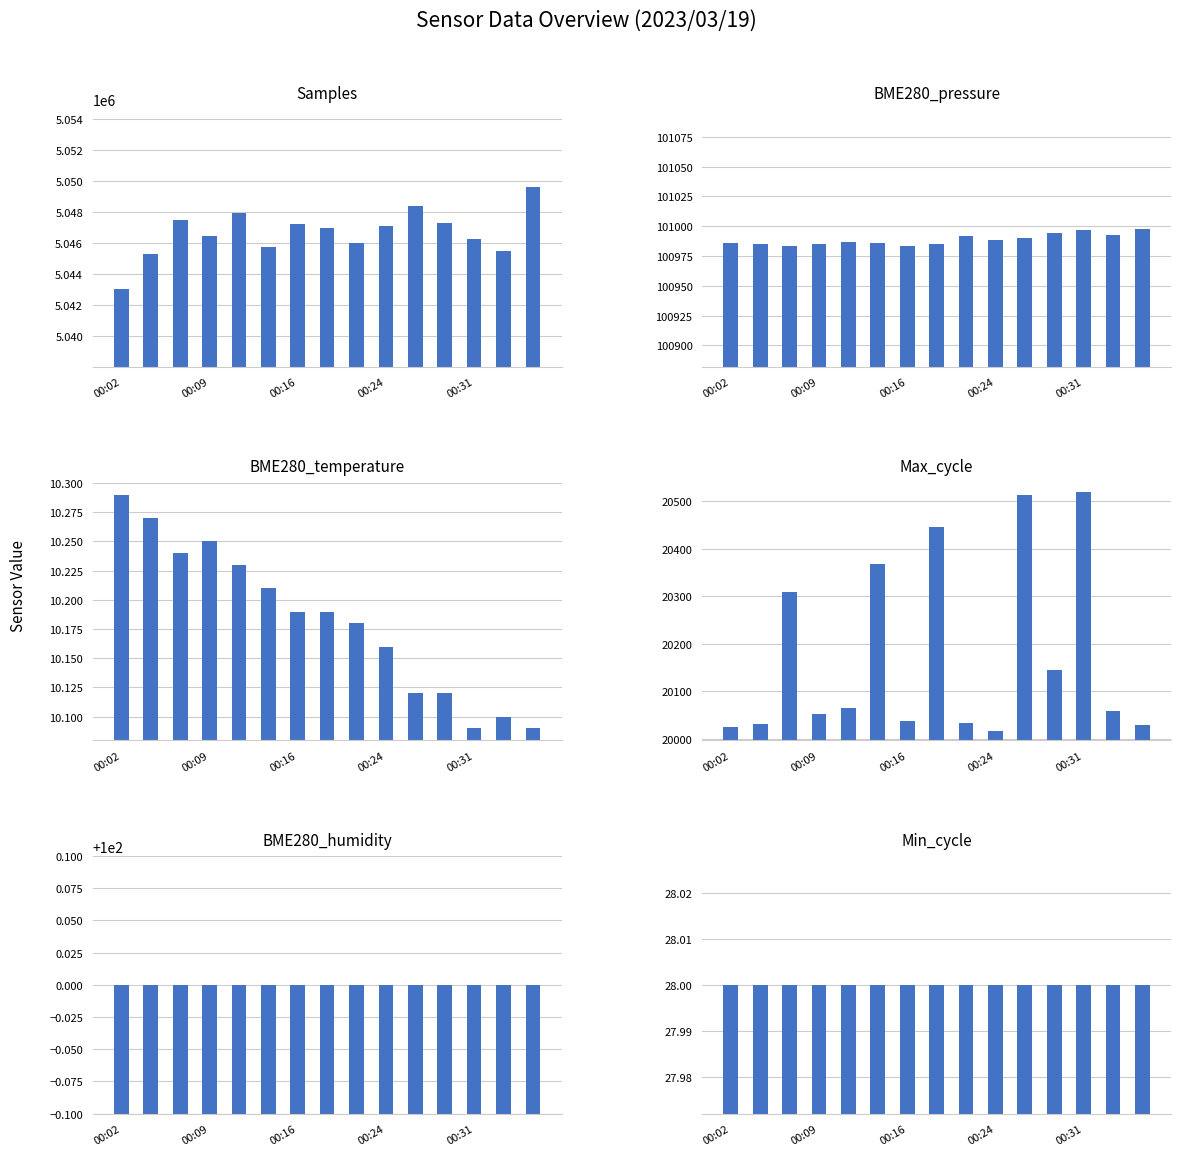

How many bars are there in total?

90